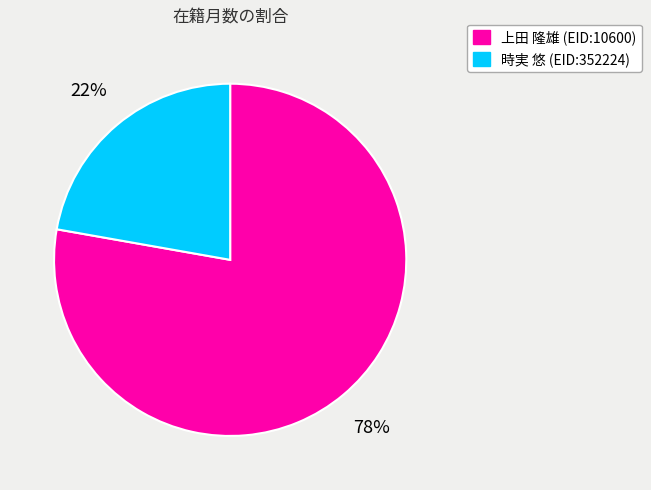

Rank the categories by value from highest to lowest.

上田 隆雄 (EID:10600), 時実 悠 (EID:352224)